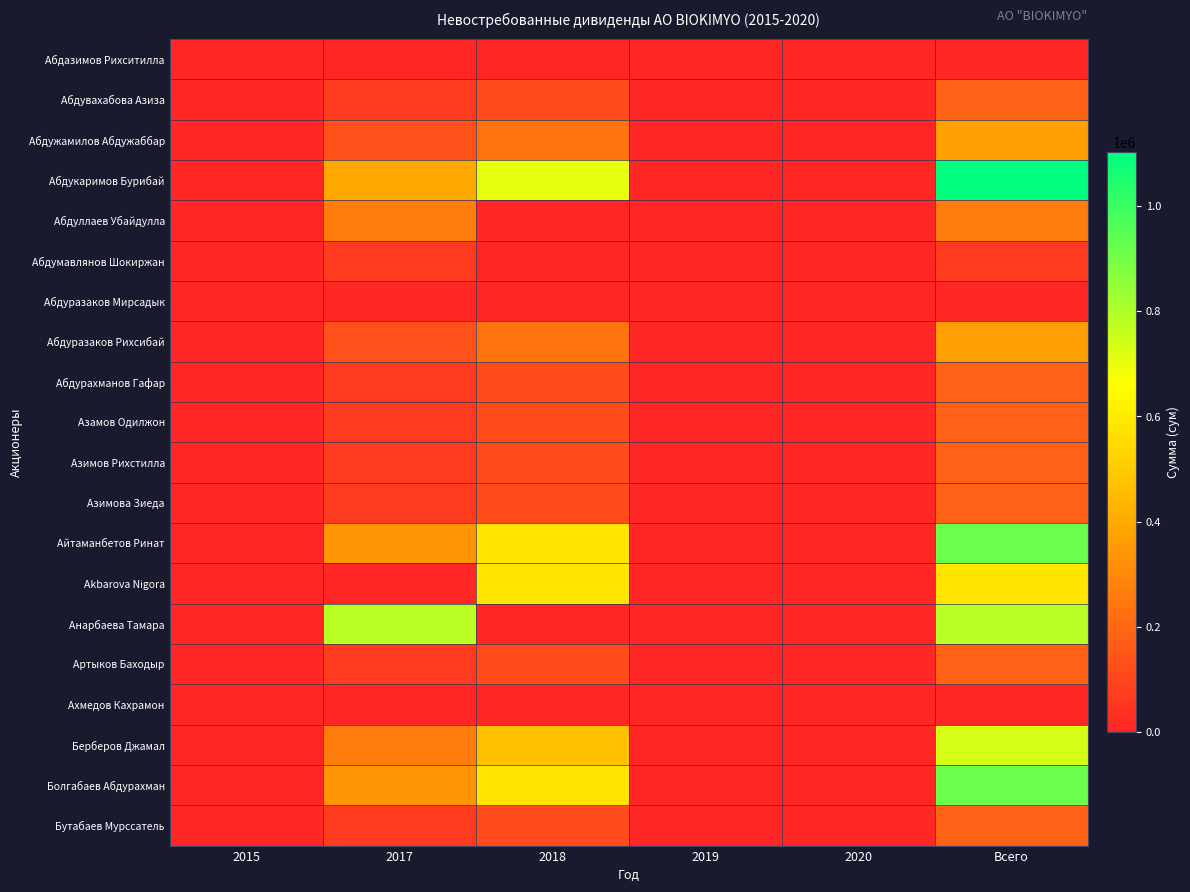

How many data points does each series have?

6